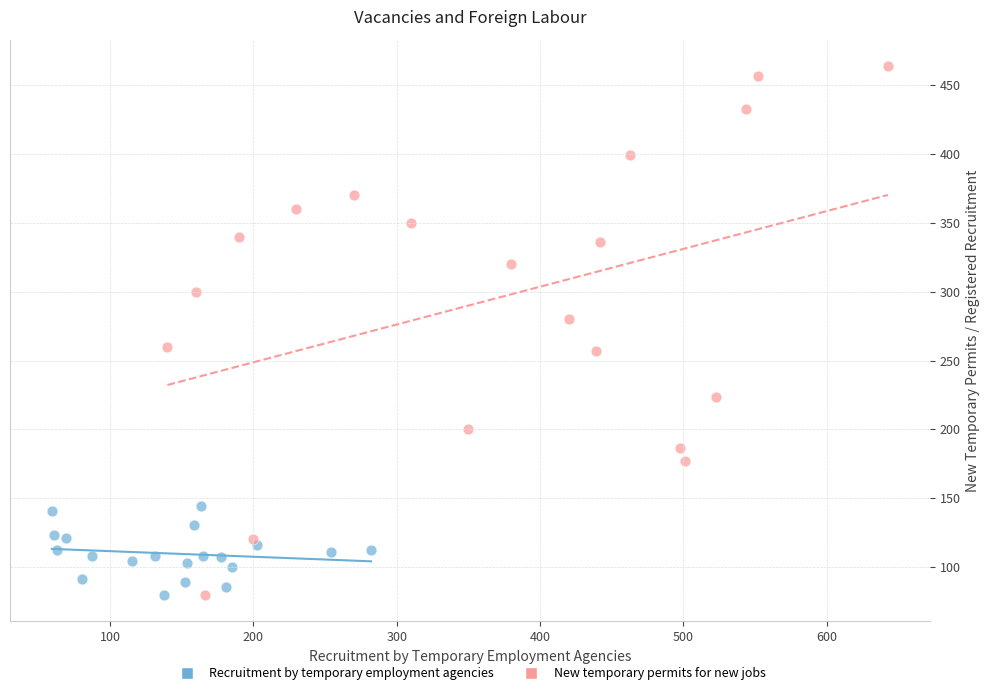

Which series contains the highest Y value?

New temporary permits for new jobs